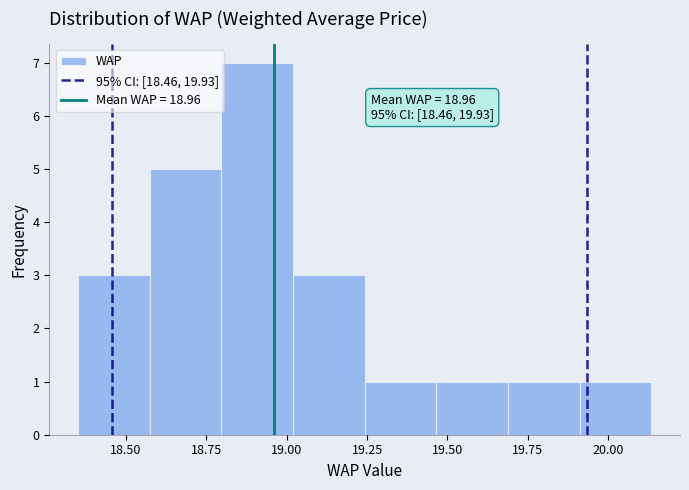

Over which range of the x-axis is the bar tallest?

18.80 to 19.00